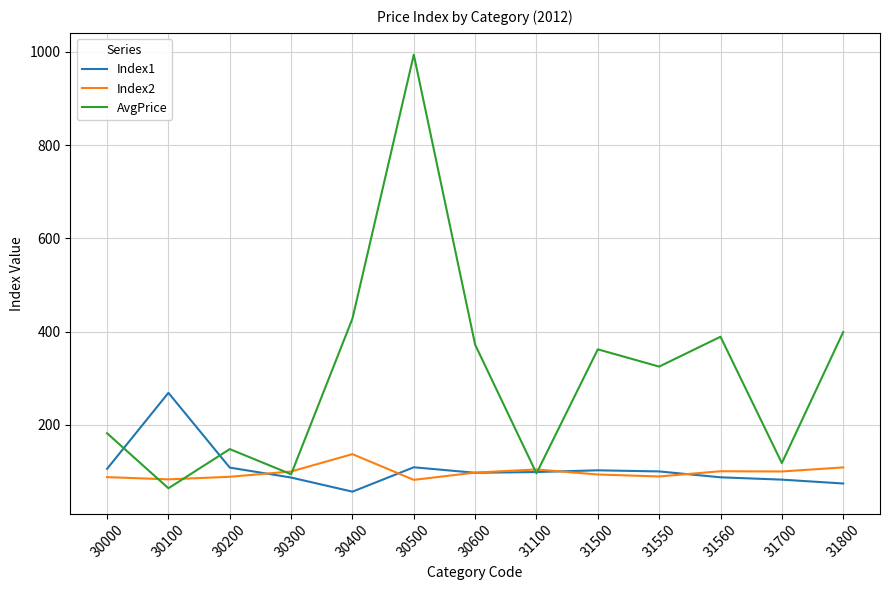

What is the difference between the highest and lowest values at 31560?

301.5